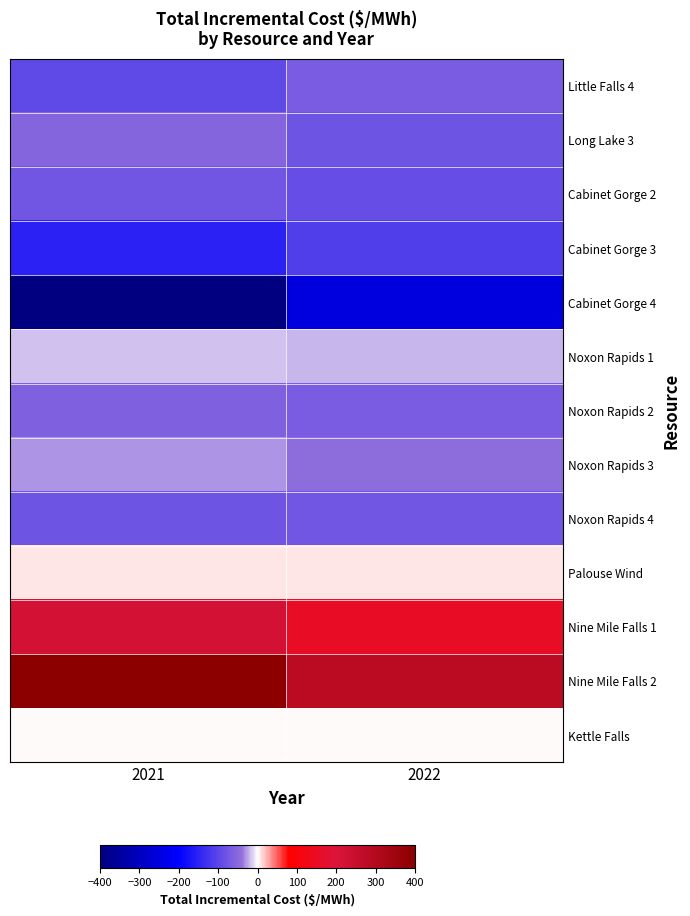

At which category does the chart reach its minimum across all series?

2021